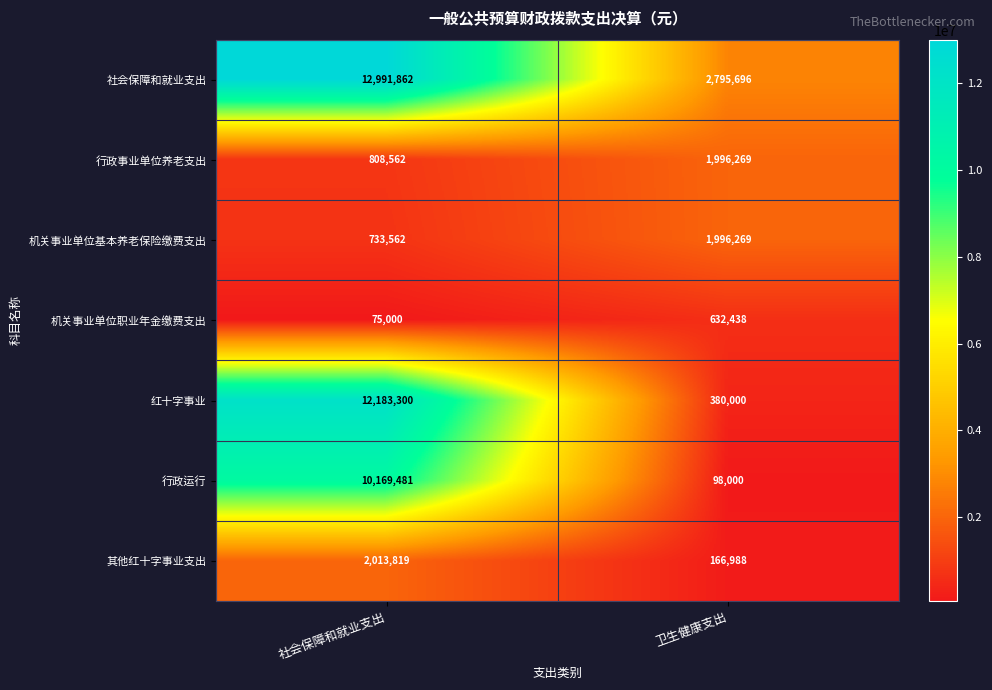

Read the 行政事业单位养老支出 value at 卫生健康支出.

1996269